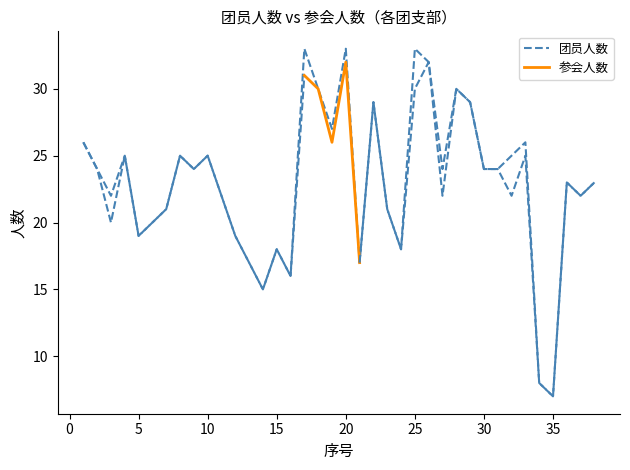

What is the maximum value shown in the chart?

33